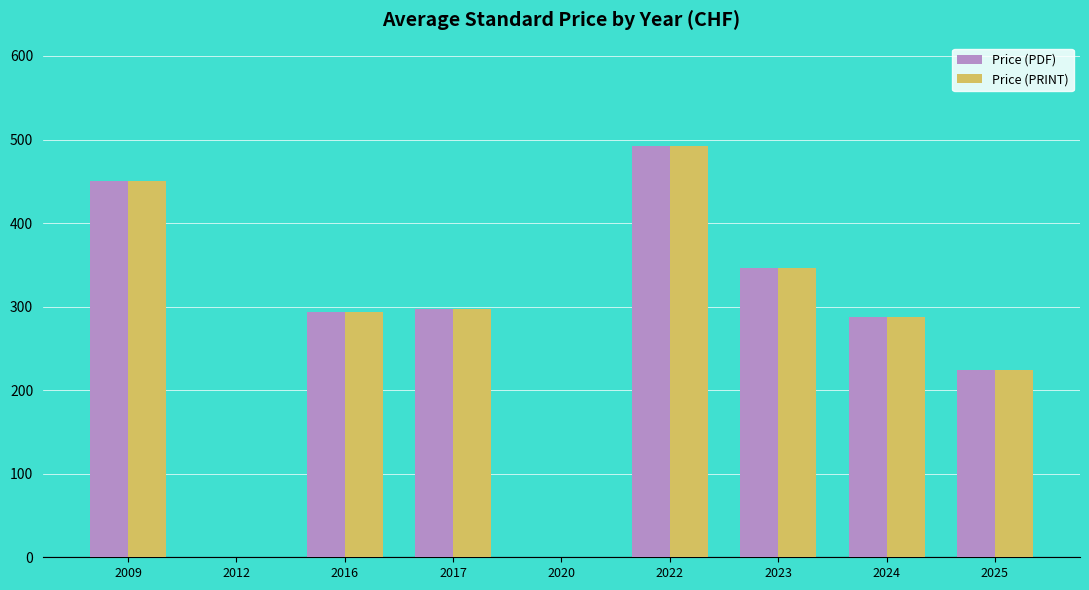

How many data points does each series have?

9